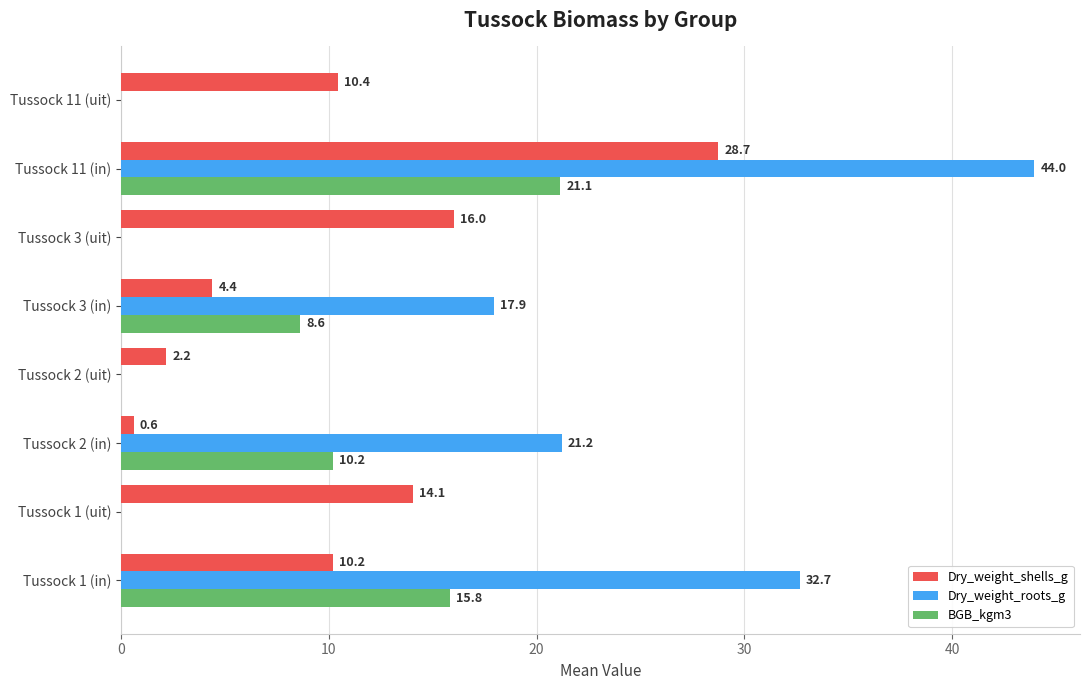

Which series has the widest spread of values?

Dry_weight_roots_g